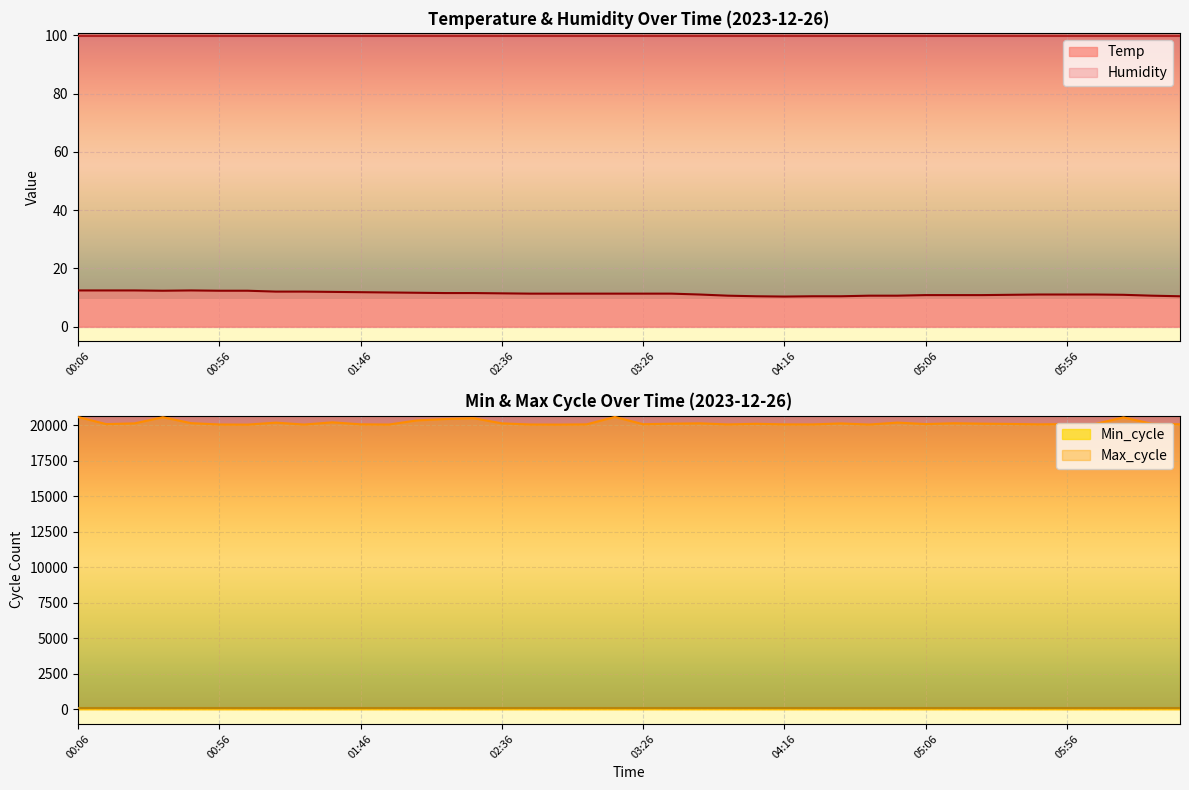

The value of Min_cycle at 00:06 is 87.0. True or false?

True